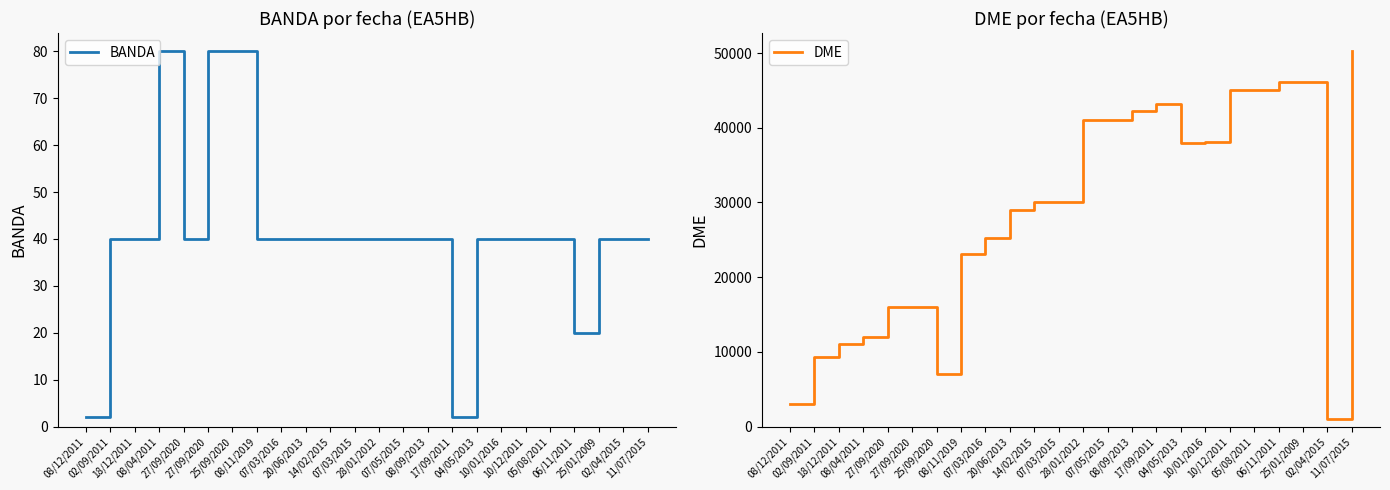

What is the lowest value of the DME series?

1010